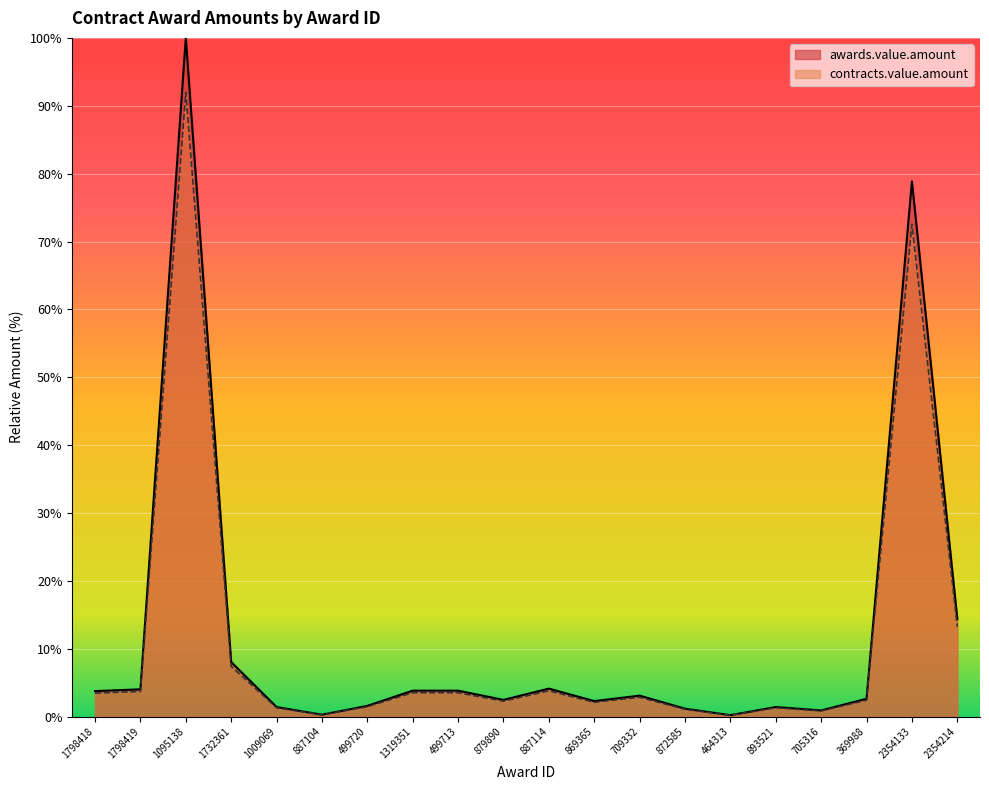

Which series has the largest range (max minus min)?

awards.value.amount